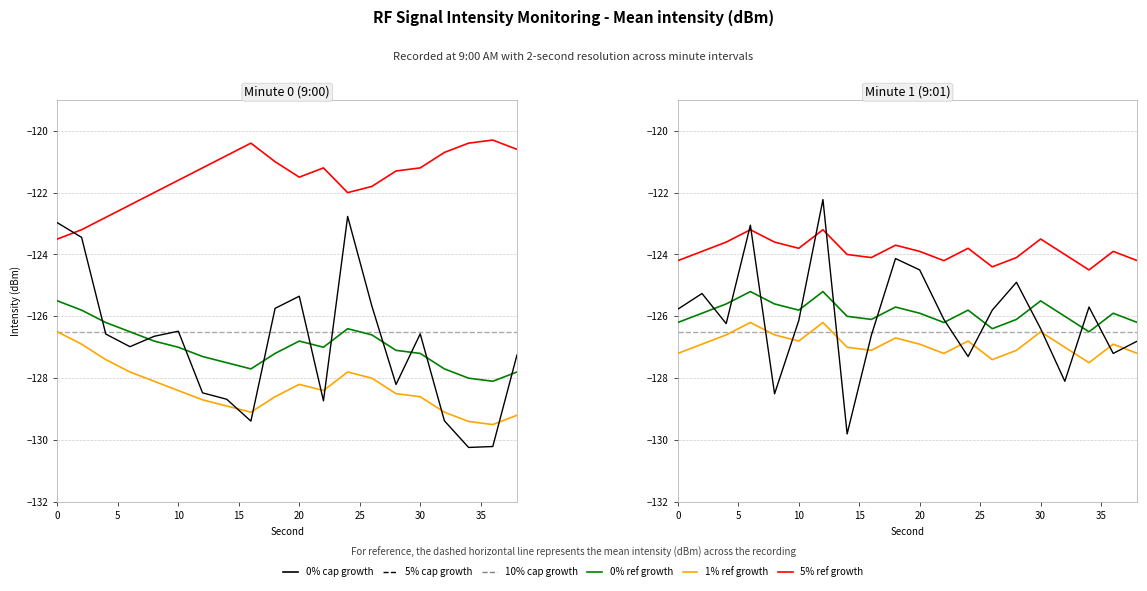

True or false: 0% referral growth and 5% referral growth intersect in this chart.

False